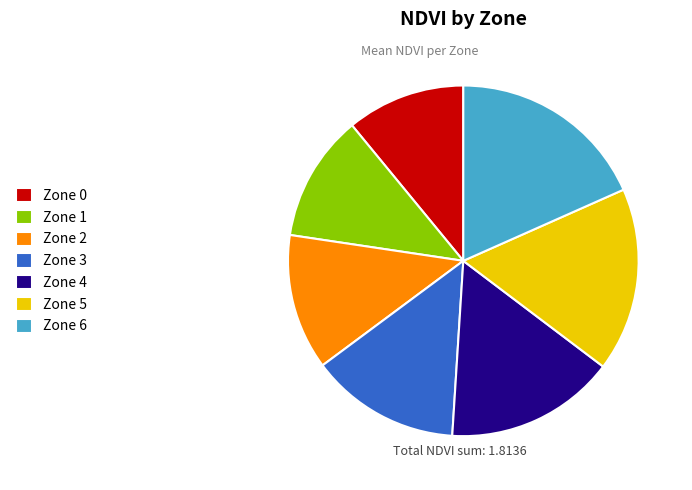

Does any single category account for the majority?

No